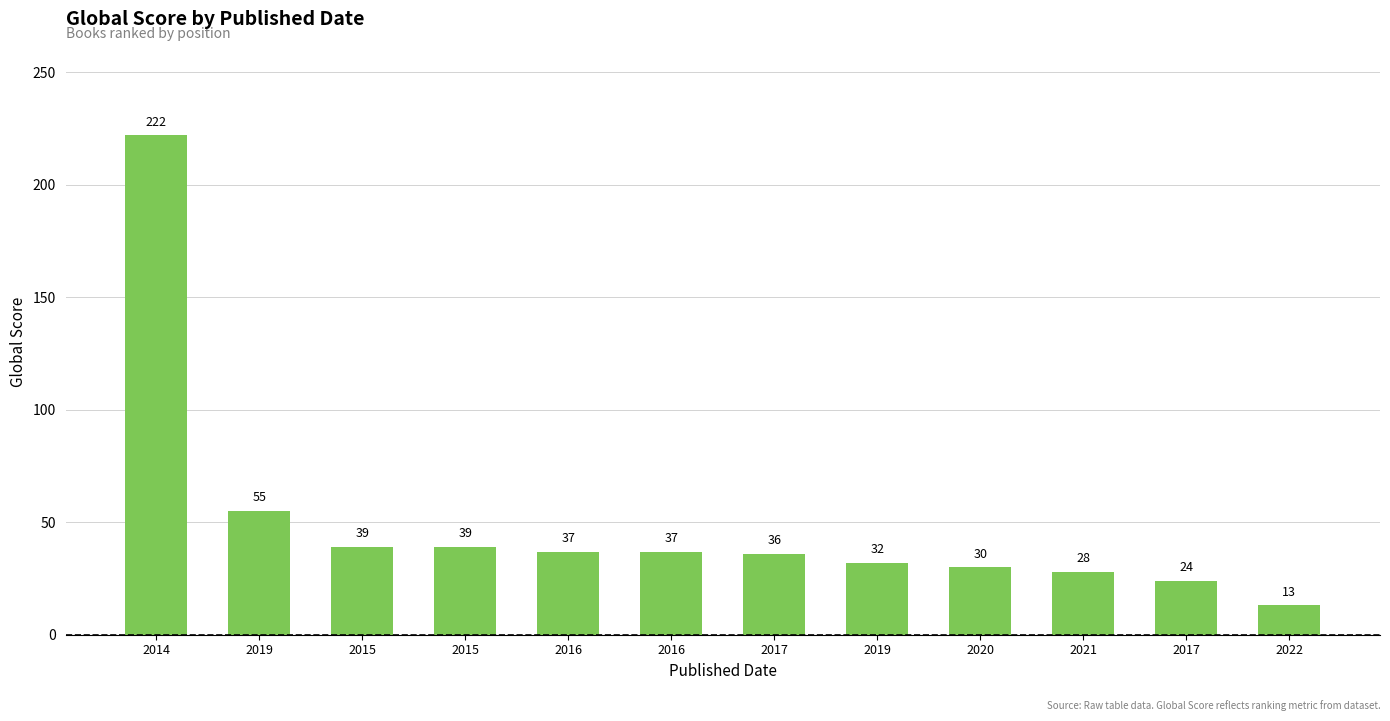

What is the sum of all values?

592